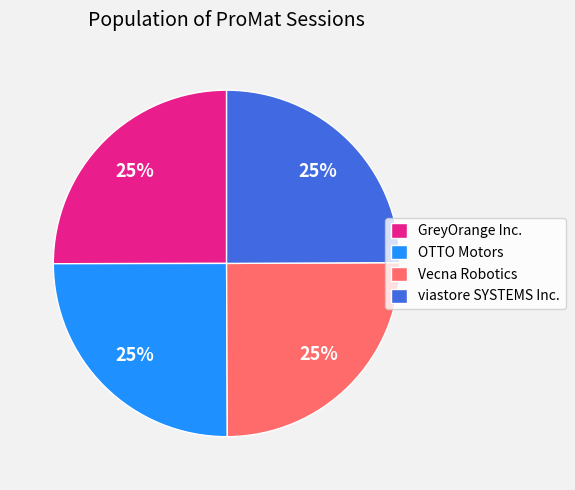

To the nearest percent, what is the combined percentage of Vecna Robotics and OTTO Motors?

50%